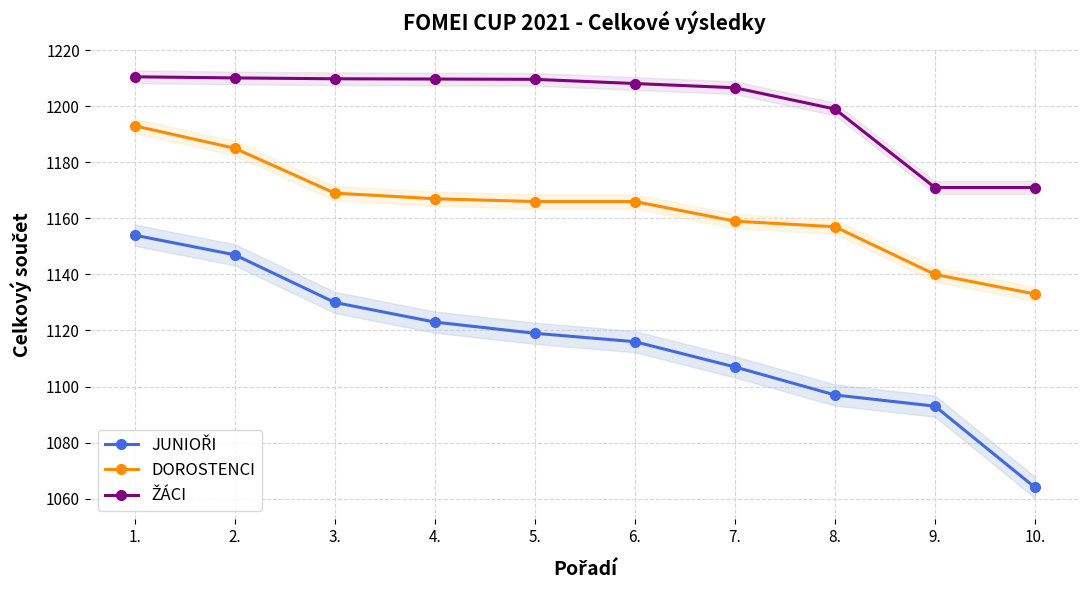

Reading left to right, list all the values displayed in this chart.

JUNIOŘI: 1154.0	1147.0	1130.0	1123.0	1119.0	1116.0	1107.0	1097.0	1093.0	1064.0
DOROSTENCI: 1193.0	1185.0	1169.0	1167.0	1166.0	1166.0	1159.0	1157.0	1140.0	1133.0
ŽÁCI: 1210.5	1210.1	1209.8	1209.7	1209.6	1208.1	1206.6	1199.0	1171.0	1171.0